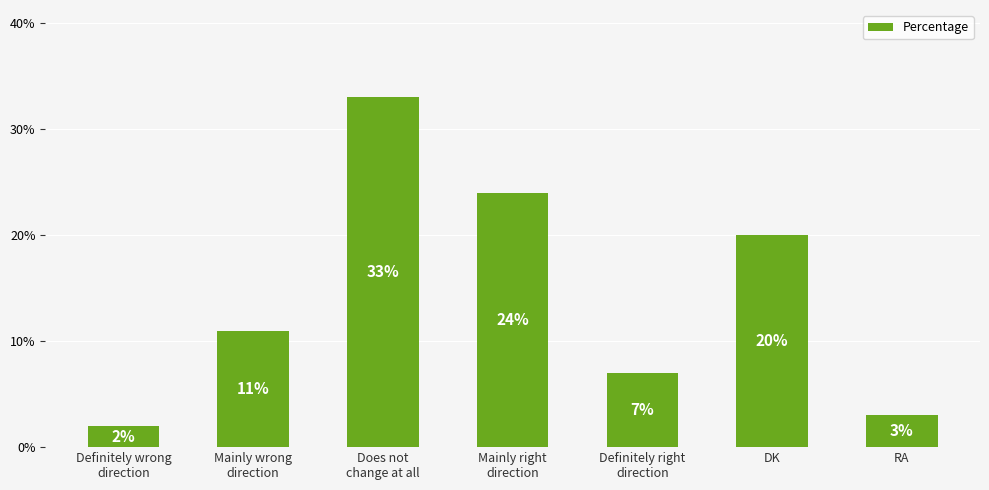

At which category does the chart reach its peak across all series?

Does not
change at all